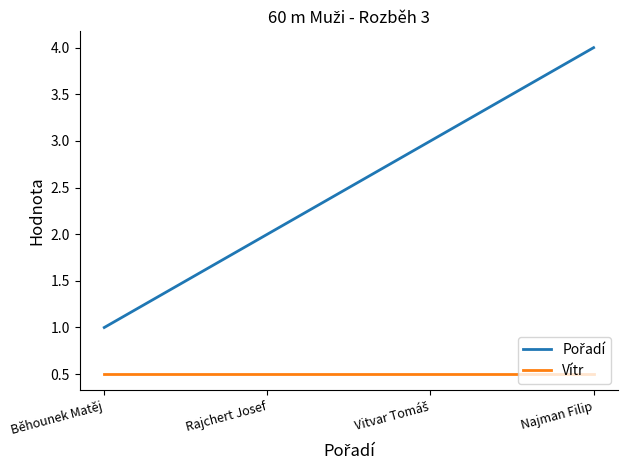

What is the maximum value for Vítr?

0.5